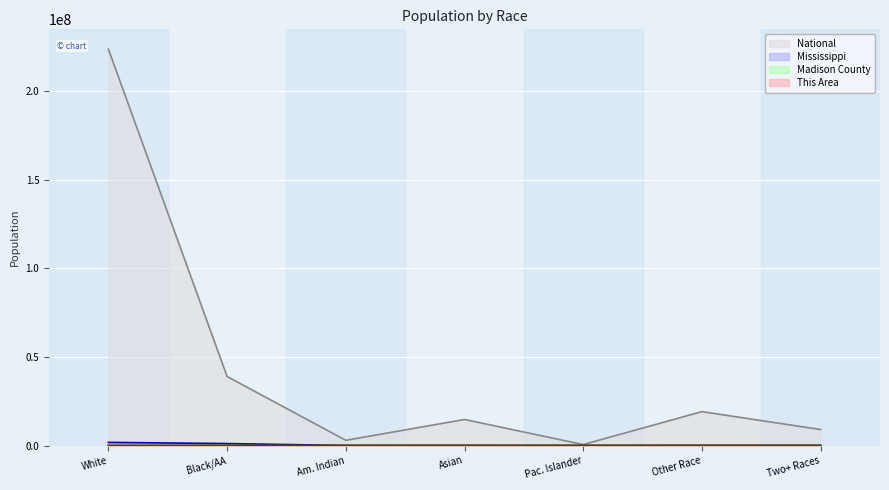

At which label is National closest to 112046639?

Black/AA